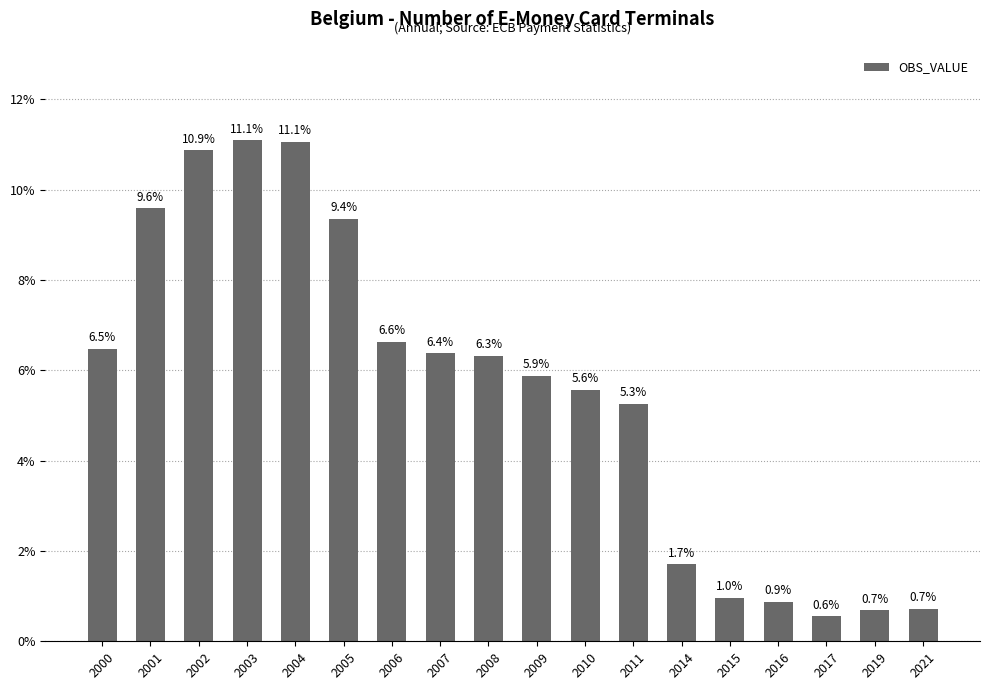

Reading right to left, transcribe all the data shown in this chart.

2021=0.0	2019=0.0	2017=0.0	2016=0.0	2015=0.0	2014=0.0	2011=0.1	2010=0.1	2009=0.1	2008=0.1	2007=0.1	2006=0.1	2005=0.1	2004=0.1	2003=0.1	2002=0.1	2001=0.1	2000=0.1